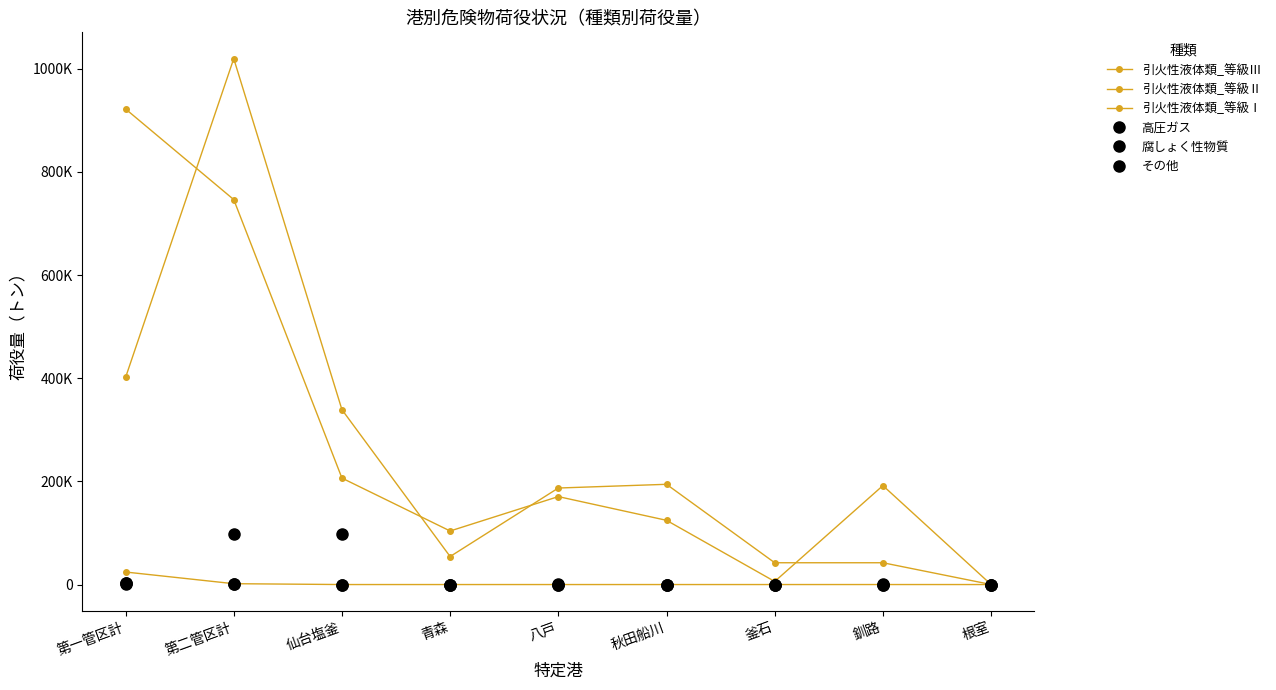

At which category is the sum across all series the highest?

第二管区計